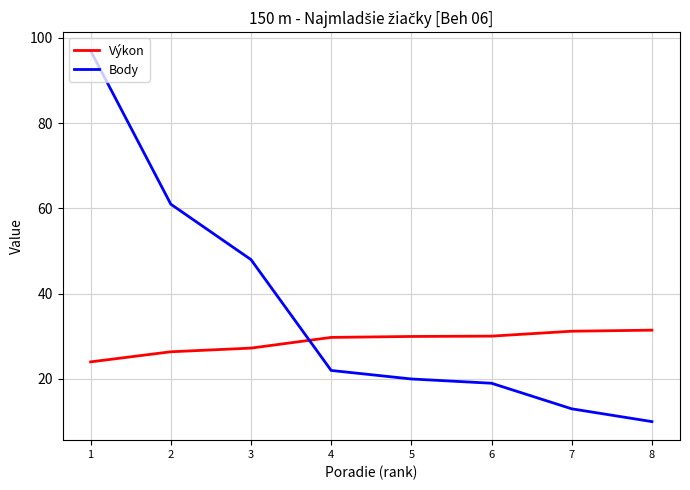

Which series has the widest spread of values?

Body